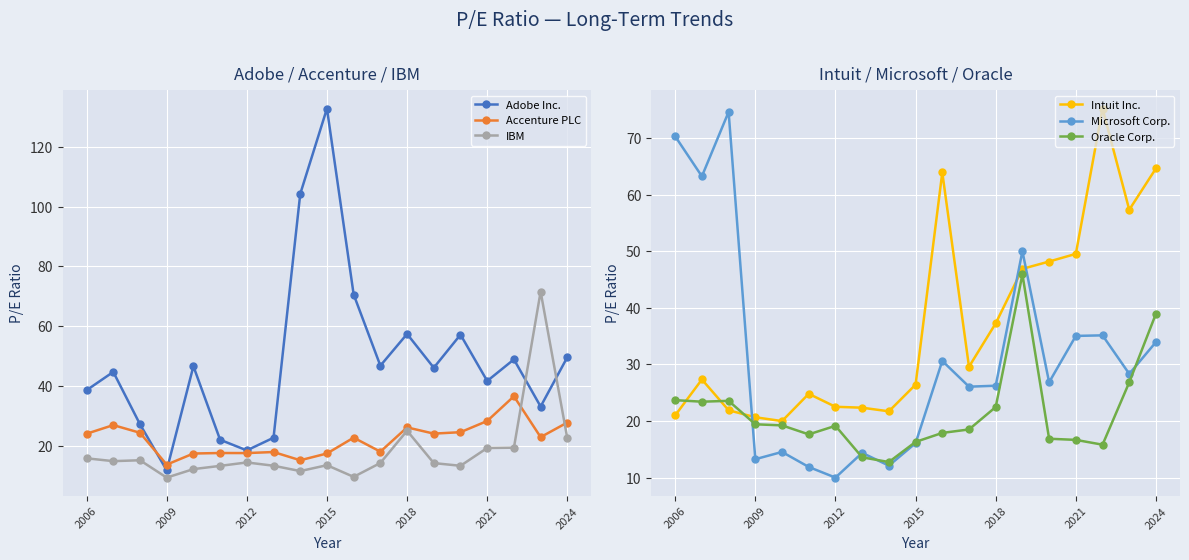

What is the approximate value of IBM at 7?

13.4